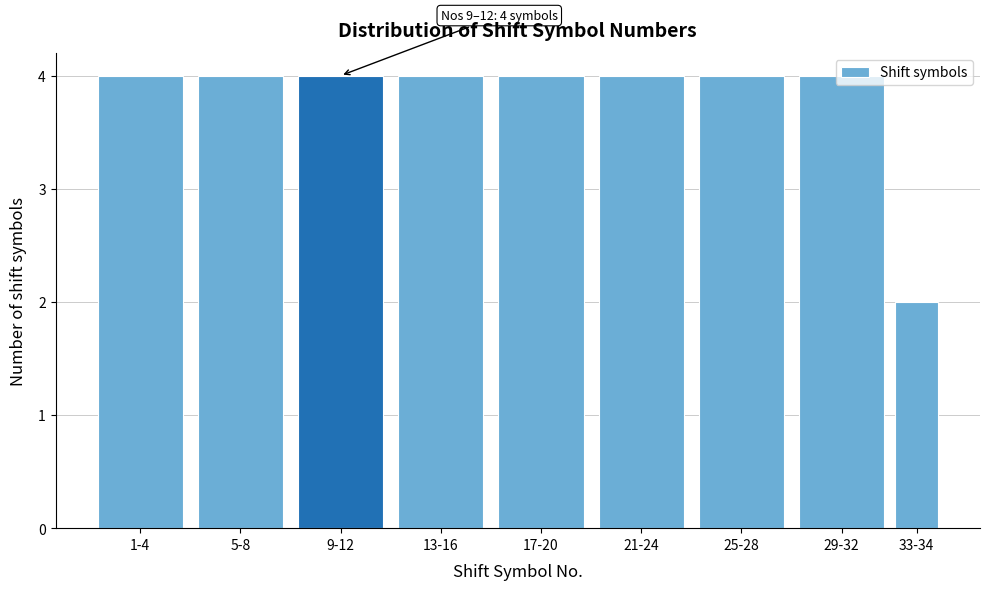

What is the label of the 9th bar from the right?

1-4